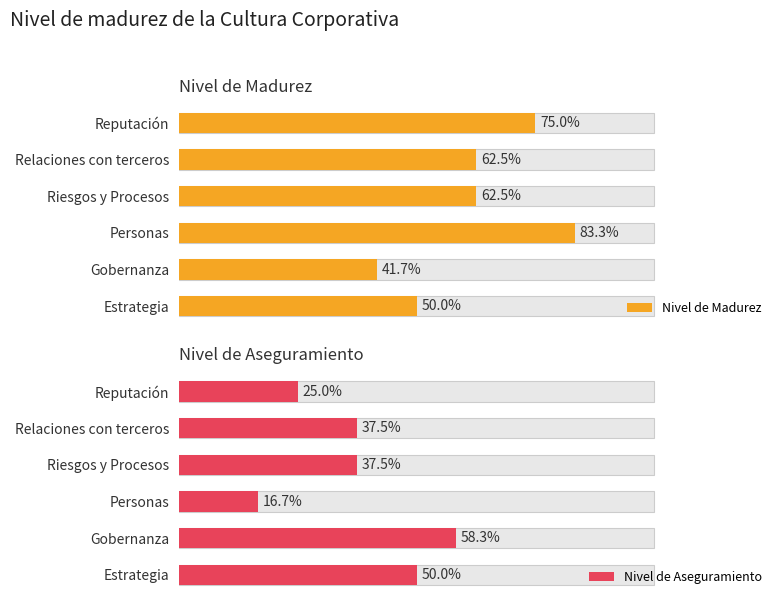

Does the chart contain any negative values?

No